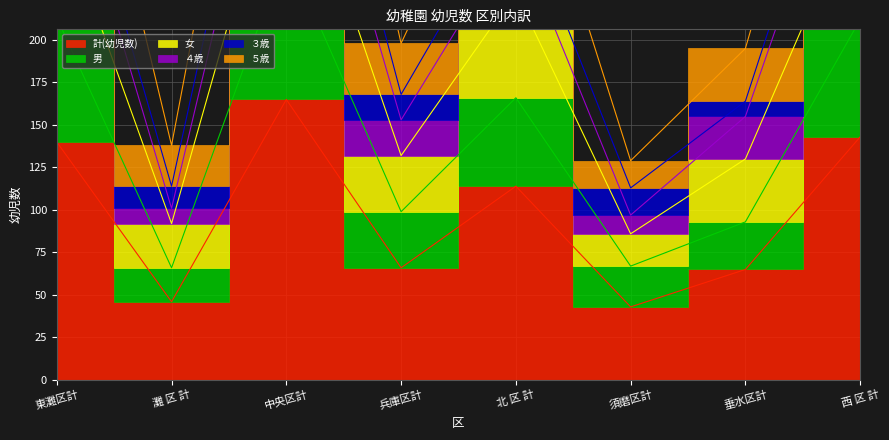

At how many categories does at least one series exceed 300?

3